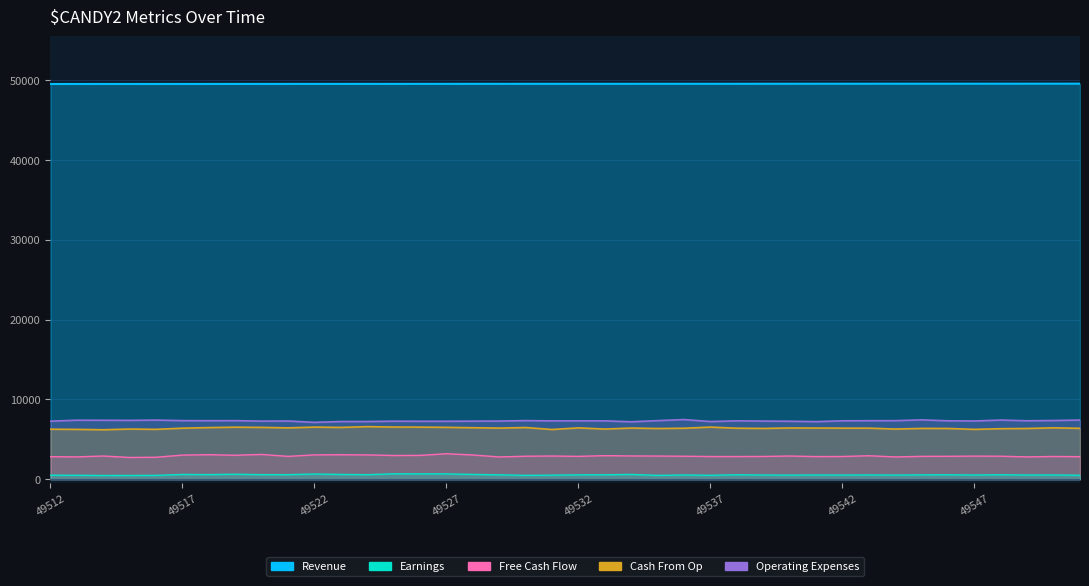

How many data points in Revenue are less than 49532?

20